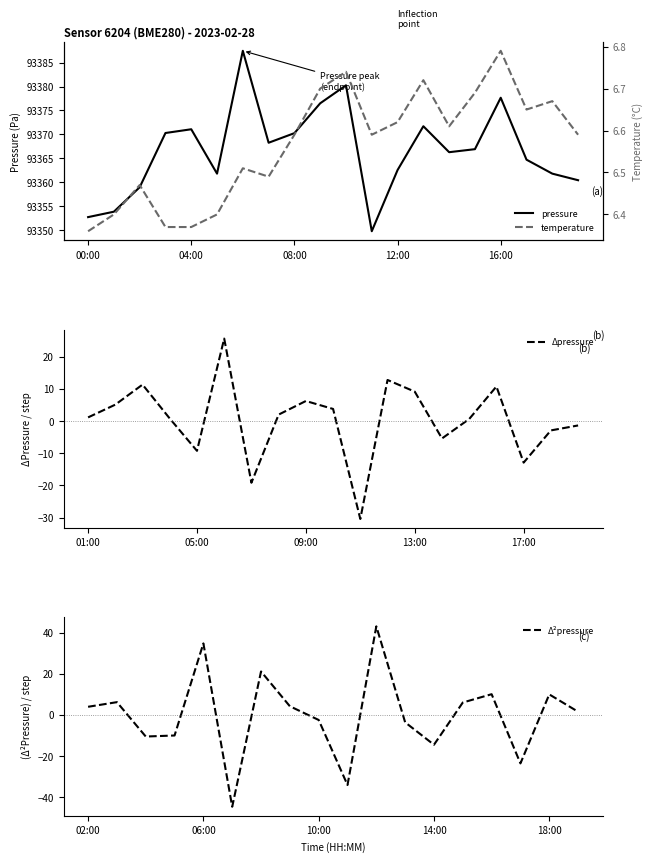

What is the maximum value for pressure?

93387.4